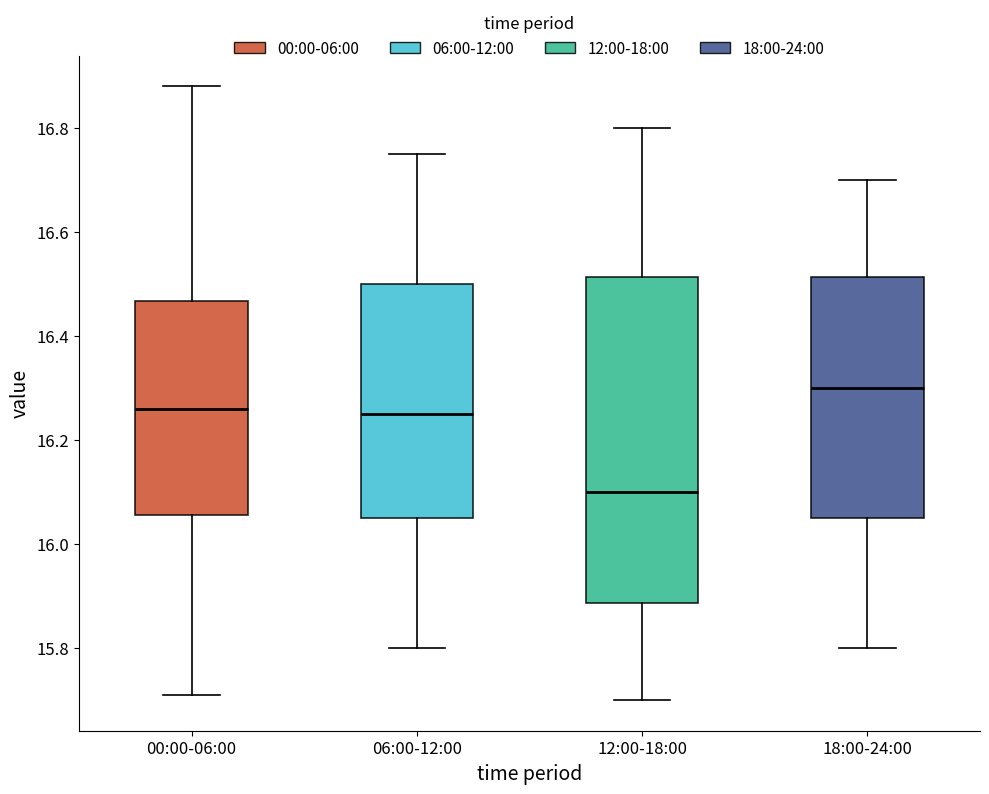

Where does the upper whisker of the box for 18:00-24:00 end on the y-axis? The values are not printed on the chart, so give them approximately, as read against the axis.

16.70